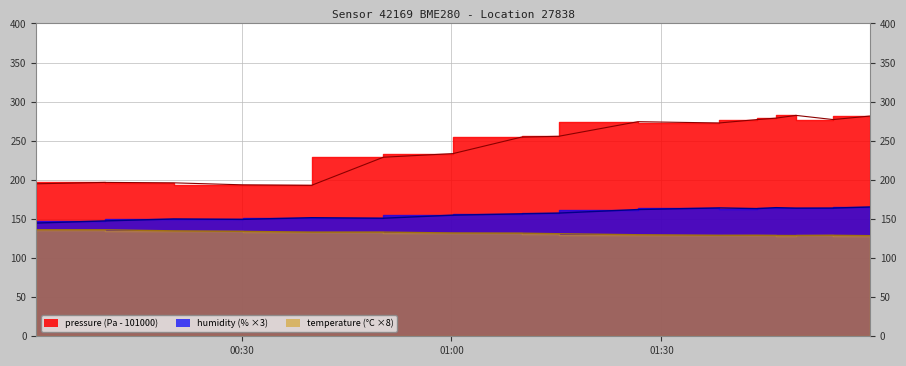

Between 2022-09-23T00:40:00 and 2022-09-23T01:54:33, which series saw the biggest shift?

pressure